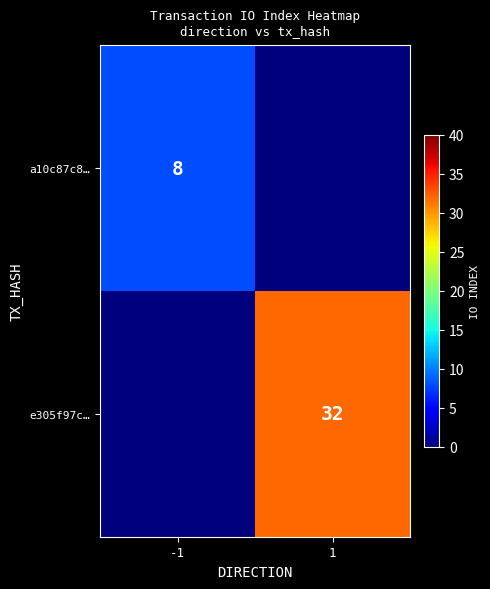

The value of e305f97c… at 1 is 32. True or false?

True